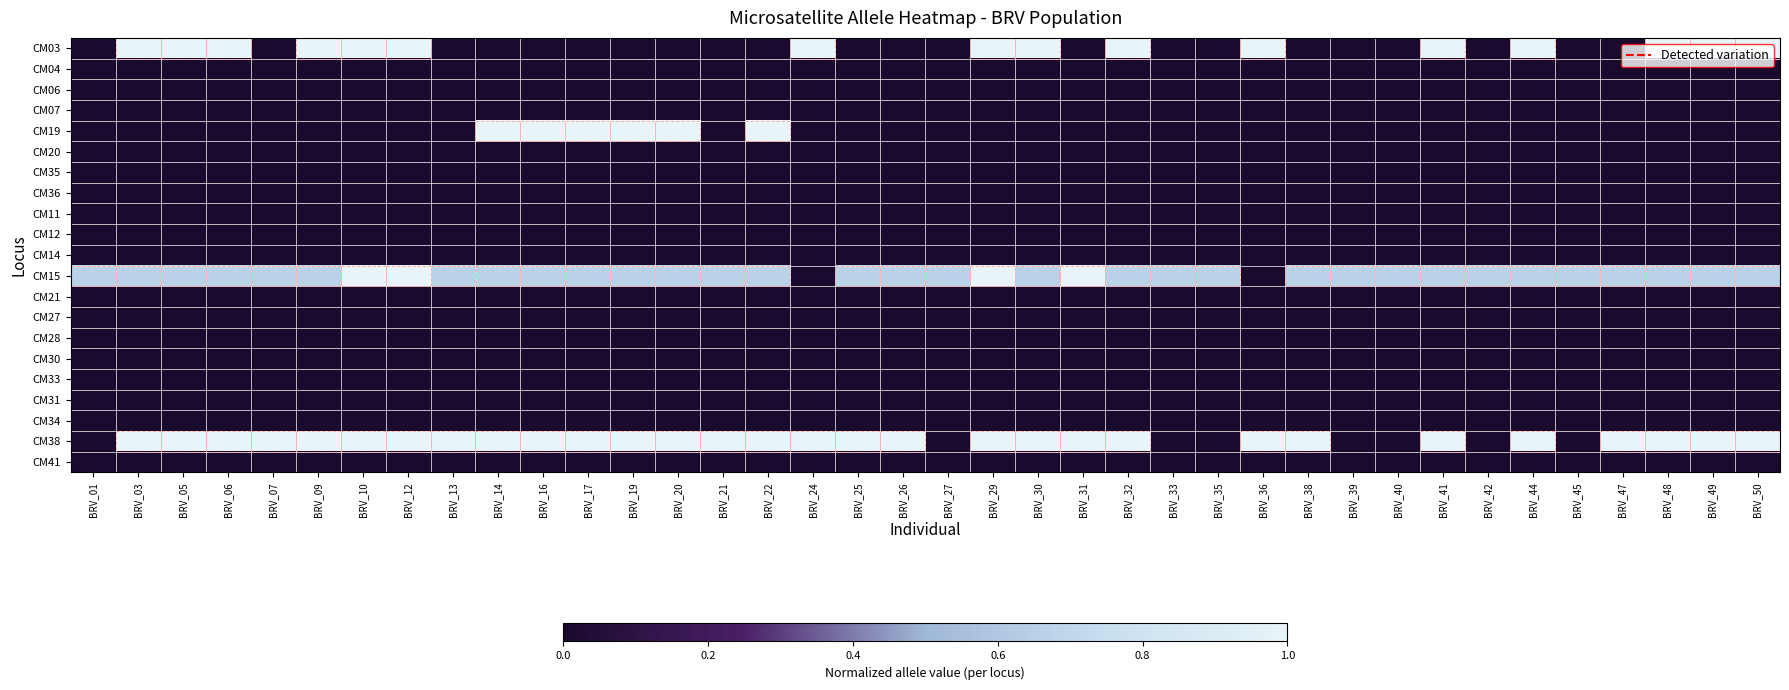

Reading left to right, what are all the values shown in this chart?

CM03: BRV_01=0.0	BRV_03=1.0	BRV_05=1.0	BRV_06=1.0	BRV_07=0.0	BRV_09=1.0	BRV_10=1.0	BRV_12=1.0	BRV_13=0.0	BRV_14=0.0	BRV_16=0.0	BRV_17=0.0	BRV_19=0.0	BRV_20=0.0	BRV_21=0.0	BRV_22=0.0	BRV_24=1.0	BRV_25=0.0	BRV_26=0.0	BRV_27=0.0	BRV_29=1.0	BRV_30=1.0	BRV_31=0.0	BRV_32=1.0	BRV_33=0.0	BRV_35=0.0	BRV_36=1.0	BRV_38=0.0	BRV_39=0.0	BRV_40=0.0	BRV_41=1.0	BRV_42=0.0	BRV_44=1.0	BRV_45=0.0	BRV_47=0.0	BRV_48=1.0	BRV_49=1.0	BRV_50=1.0
CM04: BRV_01=0.0	BRV_03=0.0	BRV_05=0.0	BRV_06=0.0	BRV_07=0.0	BRV_09=0.0	BRV_10=0.0	BRV_12=0.0	BRV_13=0.0	BRV_14=0.0	BRV_16=0.0	BRV_17=0.0	BRV_19=0.0	BRV_20=0.0	BRV_21=0.0	BRV_22=0.0	BRV_24=0.0	BRV_25=0.0	BRV_26=0.0	BRV_27=0.0	BRV_29=0.0	BRV_30=0.0	BRV_31=0.0	BRV_32=0.0	BRV_33=0.0	BRV_35=0.0	BRV_36=0.0	BRV_38=0.0	BRV_39=0.0	BRV_40=0.0	BRV_41=0.0	BRV_42=0.0	BRV_44=0.0	BRV_45=0.0	BRV_47=0.0	BRV_48=0.0	BRV_49=0.0	BRV_50=0.0
CM06: BRV_01=0.0	BRV_03=0.0	BRV_05=0.0	BRV_06=0.0	BRV_07=0.0	BRV_09=0.0	BRV_10=0.0	BRV_12=0.0	BRV_13=0.0	BRV_14=0.0	BRV_16=0.0	BRV_17=0.0	BRV_19=0.0	BRV_20=0.0	BRV_21=0.0	BRV_22=0.0	BRV_24=0.0	BRV_25=0.0	BRV_26=0.0	BRV_27=0.0	BRV_29=0.0	BRV_30=0.0	BRV_31=0.0	BRV_32=0.0	BRV_33=0.0	BRV_35=0.0	BRV_36=0.0	BRV_38=0.0	BRV_39=0.0	BRV_40=0.0	BRV_41=0.0	BRV_42=0.0	BRV_44=0.0	BRV_45=0.0	BRV_47=0.0	BRV_48=0.0	BRV_49=0.0	BRV_50=0.0
CM07: BRV_01=0.0	BRV_03=0.0	BRV_05=0.0	BRV_06=0.0	BRV_07=0.0	BRV_09=0.0	BRV_10=0.0	BRV_12=0.0	BRV_13=0.0	BRV_14=0.0	BRV_16=0.0	BRV_17=0.0	BRV_19=0.0	BRV_20=0.0	BRV_21=0.0	BRV_22=0.0	BRV_24=0.0	BRV_25=0.0	BRV_26=0.0	BRV_27=0.0	BRV_29=0.0	BRV_30=0.0	BRV_31=0.0	BRV_32=0.0	BRV_33=0.0	BRV_35=0.0	BRV_36=0.0	BRV_38=0.0	BRV_39=0.0	BRV_40=0.0	BRV_41=0.0	BRV_42=0.0	BRV_44=0.0	BRV_45=0.0	BRV_47=0.0	BRV_48=0.0	BRV_49=0.0	BRV_50=0.0
CM19: BRV_01=0.0	BRV_03=0.0	BRV_05=0.0	BRV_06=0.0	BRV_07=0.0	BRV_09=0.0	BRV_10=0.0	BRV_12=0.0	BRV_13=0.0	BRV_14=1.0	BRV_16=1.0	BRV_17=1.0	BRV_19=1.0	BRV_20=1.0	BRV_21=0.0	BRV_22=1.0	BRV_24=0.0	BRV_25=0.0	BRV_26=0.0	BRV_27=0.0	BRV_29=0.0	BRV_30=0.0	BRV_31=0.0	BRV_32=0.0	BRV_33=0.0	BRV_35=0.0	BRV_36=0.0	BRV_38=0.0	BRV_39=0.0	BRV_40=0.0	BRV_41=0.0	BRV_42=0.0	BRV_44=0.0	BRV_45=0.0	BRV_47=0.0	BRV_48=0.0	BRV_49=0.0	BRV_50=0.0
CM20: BRV_01=0.0	BRV_03=0.0	BRV_05=0.0	BRV_06=0.0	BRV_07=0.0	BRV_09=0.0	BRV_10=0.0	BRV_12=0.0	BRV_13=0.0	BRV_14=0.0	BRV_16=0.0	BRV_17=0.0	BRV_19=0.0	BRV_20=0.0	BRV_21=0.0	BRV_22=0.0	BRV_24=0.0	BRV_25=0.0	BRV_26=0.0	BRV_27=0.0	BRV_29=0.0	BRV_30=0.0	BRV_31=0.0	BRV_32=0.0	BRV_33=0.0	BRV_35=0.0	BRV_36=0.0	BRV_38=0.0	BRV_39=0.0	BRV_40=0.0	BRV_41=0.0	BRV_42=0.0	BRV_44=0.0	BRV_45=0.0	BRV_47=0.0	BRV_48=0.0	BRV_49=0.0	BRV_50=0.0
CM35: BRV_01=0.0	BRV_03=0.0	BRV_05=0.0	BRV_06=0.0	BRV_07=0.0	BRV_09=0.0	BRV_10=0.0	BRV_12=0.0	BRV_13=0.0	BRV_14=0.0	BRV_16=0.0	BRV_17=0.0	BRV_19=0.0	BRV_20=0.0	BRV_21=0.0	BRV_22=0.0	BRV_24=0.0	BRV_25=0.0	BRV_26=0.0	BRV_27=0.0	BRV_29=0.0	BRV_30=0.0	BRV_31=0.0	BRV_32=0.0	BRV_33=0.0	BRV_35=0.0	BRV_36=0.0	BRV_38=0.0	BRV_39=0.0	BRV_40=0.0	BRV_41=0.0	BRV_42=0.0	BRV_44=0.0	BRV_45=0.0	BRV_47=0.0	BRV_48=0.0	BRV_49=0.0	BRV_50=0.0
CM36: BRV_01=0.0	BRV_03=0.0	BRV_05=0.0	BRV_06=0.0	BRV_07=0.0	BRV_09=0.0	BRV_10=0.0	BRV_12=0.0	BRV_13=0.0	BRV_14=0.0	BRV_16=0.0	BRV_17=0.0	BRV_19=0.0	BRV_20=0.0	BRV_21=0.0	BRV_22=0.0	BRV_24=0.0	BRV_25=0.0	BRV_26=0.0	BRV_27=0.0	BRV_29=0.0	BRV_30=0.0	BRV_31=0.0	BRV_32=0.0	BRV_33=0.0	BRV_35=0.0	BRV_36=0.0	BRV_38=0.0	BRV_39=0.0	BRV_40=0.0	BRV_41=0.0	BRV_42=0.0	BRV_44=0.0	BRV_45=0.0	BRV_47=0.0	BRV_48=0.0	BRV_49=0.0	BRV_50=0.0
CM11: BRV_01=0.0	BRV_03=0.0	BRV_05=0.0	BRV_06=0.0	BRV_07=0.0	BRV_09=0.0	BRV_10=0.0	BRV_12=0.0	BRV_13=0.0	BRV_14=0.0	BRV_16=0.0	BRV_17=0.0	BRV_19=0.0	BRV_20=0.0	BRV_21=0.0	BRV_22=0.0	BRV_24=0.0	BRV_25=0.0	BRV_26=0.0	BRV_27=0.0	BRV_29=0.0	BRV_30=0.0	BRV_31=0.0	BRV_32=0.0	BRV_33=0.0	BRV_35=0.0	BRV_36=0.0	BRV_38=0.0	BRV_39=0.0	BRV_40=0.0	BRV_41=0.0	BRV_42=0.0	BRV_44=0.0	BRV_45=0.0	BRV_47=0.0	BRV_48=0.0	BRV_49=0.0	BRV_50=0.0
CM12: BRV_01=0.0	BRV_03=0.0	BRV_05=0.0	BRV_06=0.0	BRV_07=0.0	BRV_09=0.0	BRV_10=0.0	BRV_12=0.0	BRV_13=0.0	BRV_14=0.0	BRV_16=0.0	BRV_17=0.0	BRV_19=0.0	BRV_20=0.0	BRV_21=0.0	BRV_22=0.0	BRV_24=0.0	BRV_25=0.0	BRV_26=0.0	BRV_27=0.0	BRV_29=0.0	BRV_30=0.0	BRV_31=0.0	BRV_32=0.0	BRV_33=0.0	BRV_35=0.0	BRV_36=0.0	BRV_38=0.0	BRV_39=0.0	BRV_40=0.0	BRV_41=0.0	BRV_42=0.0	BRV_44=0.0	BRV_45=0.0	BRV_47=0.0	BRV_48=0.0	BRV_49=0.0	BRV_50=0.0
CM14: BRV_01=0.0	BRV_03=0.0	BRV_05=0.0	BRV_06=0.0	BRV_07=0.0	BRV_09=0.0	BRV_10=0.0	BRV_12=0.0	BRV_13=0.0	BRV_14=0.0	BRV_16=0.0	BRV_17=0.0	BRV_19=0.0	BRV_20=0.0	BRV_21=0.0	BRV_22=0.0	BRV_24=0.0	BRV_25=0.0	BRV_26=0.0	BRV_27=0.0	BRV_29=0.0	BRV_30=0.0	BRV_31=0.0	BRV_32=0.0	BRV_33=0.0	BRV_35=0.0	BRV_36=0.0	BRV_38=0.0	BRV_39=0.0	BRV_40=0.0	BRV_41=0.0	BRV_42=0.0	BRV_44=0.0	BRV_45=0.0	BRV_47=0.0	BRV_48=0.0	BRV_49=0.0	BRV_50=0.0
CM15: BRV_01=0.7	BRV_03=0.7	BRV_05=0.7	BRV_06=0.7	BRV_07=0.7	BRV_09=0.7	BRV_10=1.0	BRV_12=1.0	BRV_13=0.7	BRV_14=0.7	BRV_16=0.7	BRV_17=0.7	BRV_19=0.7	BRV_20=0.7	BRV_21=0.7	BRV_22=0.7	BRV_24=0.0	BRV_25=0.7	BRV_26=0.7	BRV_27=0.7	BRV_29=1.0	BRV_30=0.7	BRV_31=1.0	BRV_32=0.7	BRV_33=0.7	BRV_35=0.7	BRV_36=0.0	BRV_38=0.7	BRV_39=0.7	BRV_40=0.7	BRV_41=0.7	BRV_42=0.7	BRV_44=0.7	BRV_45=0.7	BRV_47=0.7	BRV_48=0.7	BRV_49=0.7	BRV_50=0.7
CM21: BRV_01=0.0	BRV_03=0.0	BRV_05=0.0	BRV_06=0.0	BRV_07=0.0	BRV_09=0.0	BRV_10=0.0	BRV_12=0.0	BRV_13=0.0	BRV_14=0.0	BRV_16=0.0	BRV_17=0.0	BRV_19=0.0	BRV_20=0.0	BRV_21=0.0	BRV_22=0.0	BRV_24=0.0	BRV_25=0.0	BRV_26=0.0	BRV_27=0.0	BRV_29=0.0	BRV_30=0.0	BRV_31=0.0	BRV_32=0.0	BRV_33=0.0	BRV_35=0.0	BRV_36=0.0	BRV_38=0.0	BRV_39=0.0	BRV_40=0.0	BRV_41=0.0	BRV_42=0.0	BRV_44=0.0	BRV_45=0.0	BRV_47=0.0	BRV_48=0.0	BRV_49=0.0	BRV_50=0.0
CM27: BRV_01=0.0	BRV_03=0.0	BRV_05=0.0	BRV_06=0.0	BRV_07=0.0	BRV_09=0.0	BRV_10=0.0	BRV_12=0.0	BRV_13=0.0	BRV_14=0.0	BRV_16=0.0	BRV_17=0.0	BRV_19=0.0	BRV_20=0.0	BRV_21=0.0	BRV_22=0.0	BRV_24=0.0	BRV_25=0.0	BRV_26=0.0	BRV_27=0.0	BRV_29=0.0	BRV_30=0.0	BRV_31=0.0	BRV_32=0.0	BRV_33=0.0	BRV_35=0.0	BRV_36=0.0	BRV_38=0.0	BRV_39=0.0	BRV_40=0.0	BRV_41=0.0	BRV_42=0.0	BRV_44=0.0	BRV_45=0.0	BRV_47=0.0	BRV_48=0.0	BRV_49=0.0	BRV_50=0.0
CM28: BRV_01=0.0	BRV_03=0.0	BRV_05=0.0	BRV_06=0.0	BRV_07=0.0	BRV_09=0.0	BRV_10=0.0	BRV_12=0.0	BRV_13=0.0	BRV_14=0.0	BRV_16=0.0	BRV_17=0.0	BRV_19=0.0	BRV_20=0.0	BRV_21=0.0	BRV_22=0.0	BRV_24=0.0	BRV_25=0.0	BRV_26=0.0	BRV_27=0.0	BRV_29=0.0	BRV_30=0.0	BRV_31=0.0	BRV_32=0.0	BRV_33=0.0	BRV_35=0.0	BRV_36=0.0	BRV_38=0.0	BRV_39=0.0	BRV_40=0.0	BRV_41=0.0	BRV_42=0.0	BRV_44=0.0	BRV_45=0.0	BRV_47=0.0	BRV_48=0.0	BRV_49=0.0	BRV_50=0.0
CM30: BRV_01=0.0	BRV_03=0.0	BRV_05=0.0	BRV_06=0.0	BRV_07=0.0	BRV_09=0.0	BRV_10=0.0	BRV_12=0.0	BRV_13=0.0	BRV_14=0.0	BRV_16=0.0	BRV_17=0.0	BRV_19=0.0	BRV_20=0.0	BRV_21=0.0	BRV_22=0.0	BRV_24=0.0	BRV_25=0.0	BRV_26=0.0	BRV_27=0.0	BRV_29=0.0	BRV_30=0.0	BRV_31=0.0	BRV_32=0.0	BRV_33=0.0	BRV_35=0.0	BRV_36=0.0	BRV_38=0.0	BRV_39=0.0	BRV_40=0.0	BRV_41=0.0	BRV_42=0.0	BRV_44=0.0	BRV_45=0.0	BRV_47=0.0	BRV_48=0.0	BRV_49=0.0	BRV_50=0.0
CM33: BRV_01=0.0	BRV_03=0.0	BRV_05=0.0	BRV_06=0.0	BRV_07=0.0	BRV_09=0.0	BRV_10=0.0	BRV_12=0.0	BRV_13=0.0	BRV_14=0.0	BRV_16=0.0	BRV_17=0.0	BRV_19=0.0	BRV_20=0.0	BRV_21=0.0	BRV_22=0.0	BRV_24=0.0	BRV_25=0.0	BRV_26=0.0	BRV_27=0.0	BRV_29=0.0	BRV_30=0.0	BRV_31=0.0	BRV_32=0.0	BRV_33=0.0	BRV_35=0.0	BRV_36=0.0	BRV_38=0.0	BRV_39=0.0	BRV_40=0.0	BRV_41=0.0	BRV_42=0.0	BRV_44=0.0	BRV_45=0.0	BRV_47=0.0	BRV_48=0.0	BRV_49=0.0	BRV_50=0.0
CM31: BRV_01=0.0	BRV_03=0.0	BRV_05=0.0	BRV_06=0.0	BRV_07=0.0	BRV_09=0.0	BRV_10=0.0	BRV_12=0.0	BRV_13=0.0	BRV_14=0.0	BRV_16=0.0	BRV_17=0.0	BRV_19=0.0	BRV_20=0.0	BRV_21=0.0	BRV_22=0.0	BRV_24=0.0	BRV_25=0.0	BRV_26=0.0	BRV_27=0.0	BRV_29=0.0	BRV_30=0.0	BRV_31=0.0	BRV_32=0.0	BRV_33=0.0	BRV_35=0.0	BRV_36=0.0	BRV_38=0.0	BRV_39=0.0	BRV_40=0.0	BRV_41=0.0	BRV_42=0.0	BRV_44=0.0	BRV_45=0.0	BRV_47=0.0	BRV_48=0.0	BRV_49=0.0	BRV_50=0.0
CM34: BRV_01=0.0	BRV_03=0.0	BRV_05=0.0	BRV_06=0.0	BRV_07=0.0	BRV_09=0.0	BRV_10=0.0	BRV_12=0.0	BRV_13=0.0	BRV_14=0.0	BRV_16=0.0	BRV_17=0.0	BRV_19=0.0	BRV_20=0.0	BRV_21=0.0	BRV_22=0.0	BRV_24=0.0	BRV_25=0.0	BRV_26=0.0	BRV_27=0.0	BRV_29=0.0	BRV_30=0.0	BRV_31=0.0	BRV_32=0.0	BRV_33=0.0	BRV_35=0.0	BRV_36=0.0	BRV_38=0.0	BRV_39=0.0	BRV_40=0.0	BRV_41=0.0	BRV_42=0.0	BRV_44=0.0	BRV_45=0.0	BRV_47=0.0	BRV_48=0.0	BRV_49=0.0	BRV_50=0.0
CM38: BRV_01=0.0	BRV_03=1.0	BRV_05=1.0	BRV_06=1.0	BRV_07=1.0	BRV_09=1.0	BRV_10=1.0	BRV_12=1.0	BRV_13=1.0	BRV_14=1.0	BRV_16=1.0	BRV_17=1.0	BRV_19=1.0	BRV_20=1.0	BRV_21=1.0	BRV_22=1.0	BRV_24=1.0	BRV_25=1.0	BRV_26=1.0	BRV_27=0.0	BRV_29=1.0	BRV_30=1.0	BRV_31=1.0	BRV_32=1.0	BRV_33=0.0	BRV_35=0.0	BRV_36=1.0	BRV_38=1.0	BRV_39=0.0	BRV_40=0.0	BRV_41=1.0	BRV_42=0.0	BRV_44=1.0	BRV_45=0.0	BRV_47=1.0	BRV_48=1.0	BRV_49=1.0	BRV_50=1.0
CM41: BRV_01=0.0	BRV_03=0.0	BRV_05=0.0	BRV_06=0.0	BRV_07=0.0	BRV_09=0.0	BRV_10=0.0	BRV_12=0.0	BRV_13=0.0	BRV_14=0.0	BRV_16=0.0	BRV_17=0.0	BRV_19=0.0	BRV_20=0.0	BRV_21=0.0	BRV_22=0.0	BRV_24=0.0	BRV_25=0.0	BRV_26=0.0	BRV_27=0.0	BRV_29=0.0	BRV_30=0.0	BRV_31=0.0	BRV_32=0.0	BRV_33=0.0	BRV_35=0.0	BRV_36=0.0	BRV_38=0.0	BRV_39=0.0	BRV_40=0.0	BRV_41=0.0	BRV_42=0.0	BRV_44=0.0	BRV_45=0.0	BRV_47=0.0	BRV_48=0.0	BRV_49=0.0	BRV_50=0.0